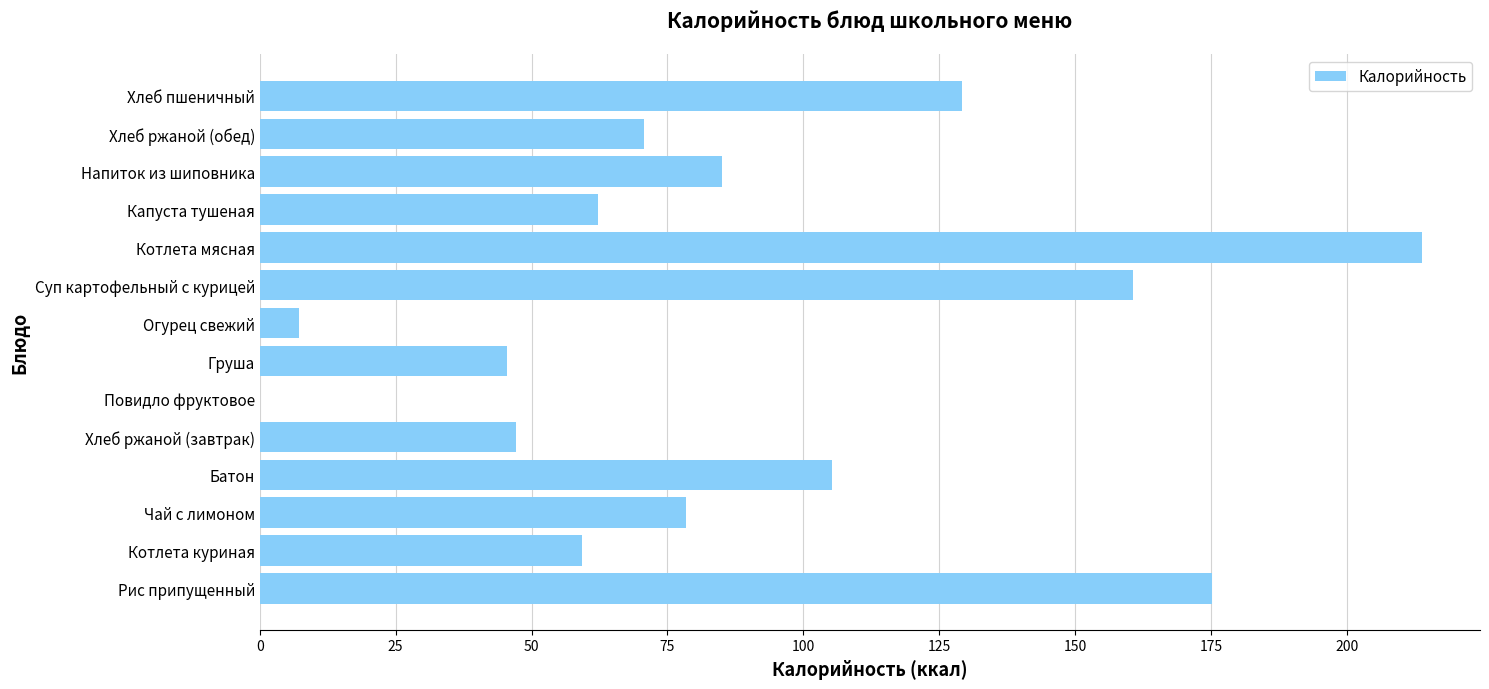

How many positive values are there?

13